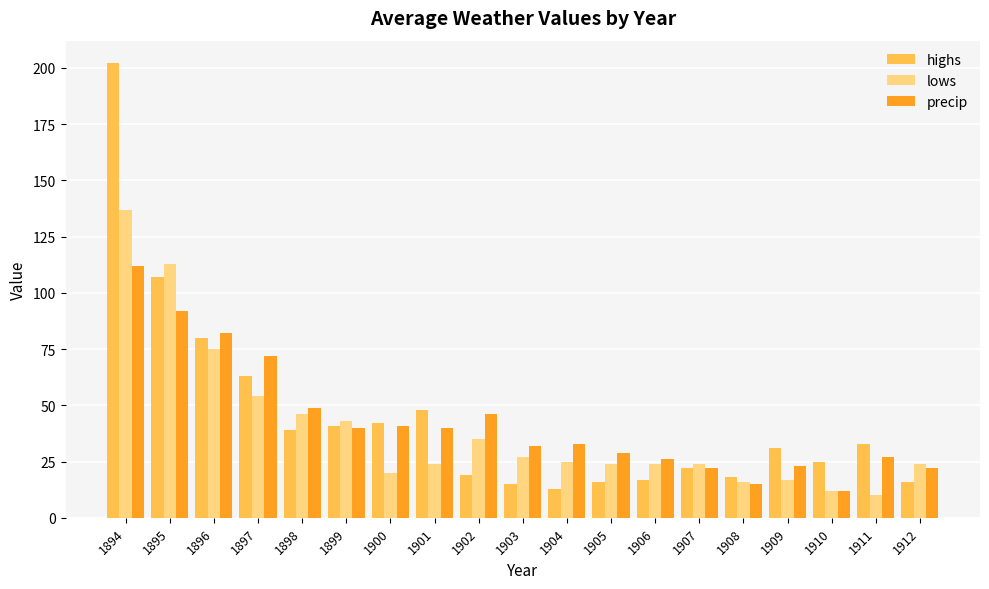

Which series has the largest range (max minus min)?

highs